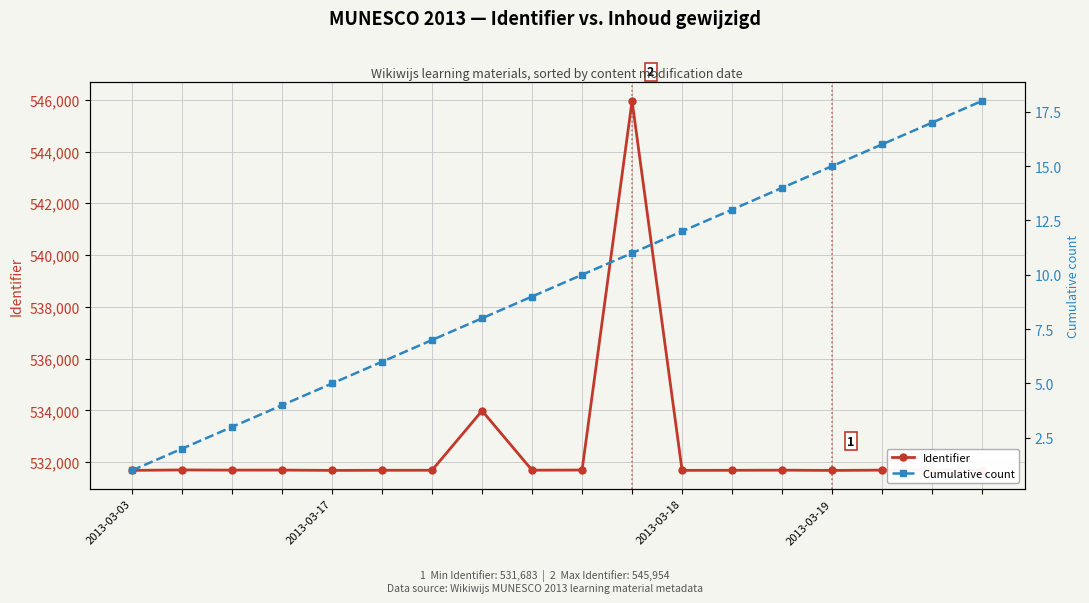

True or false: Cumulative count and Identifier intersect in this chart.

False